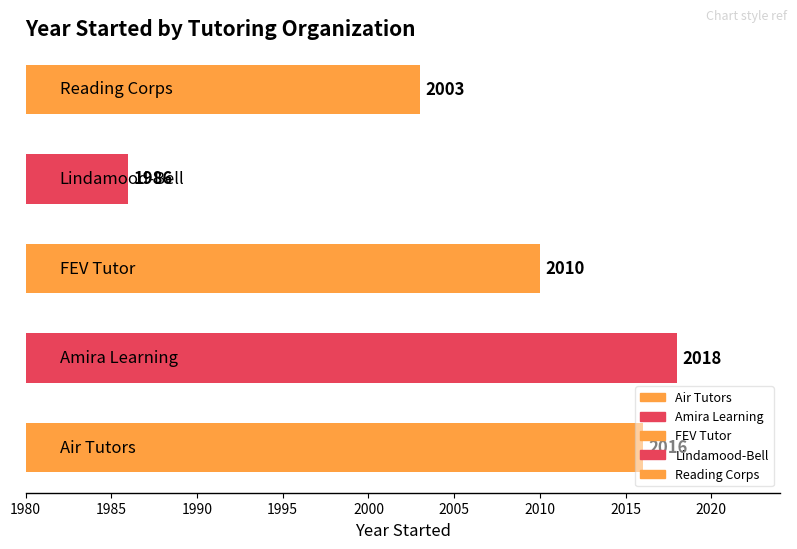

What is the average value?

2007